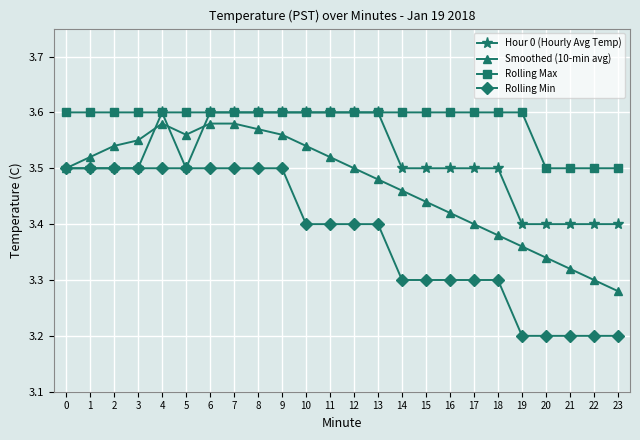

Is the value of Rolling Max at 2 greater than the value of Rolling Min at 5?

Yes